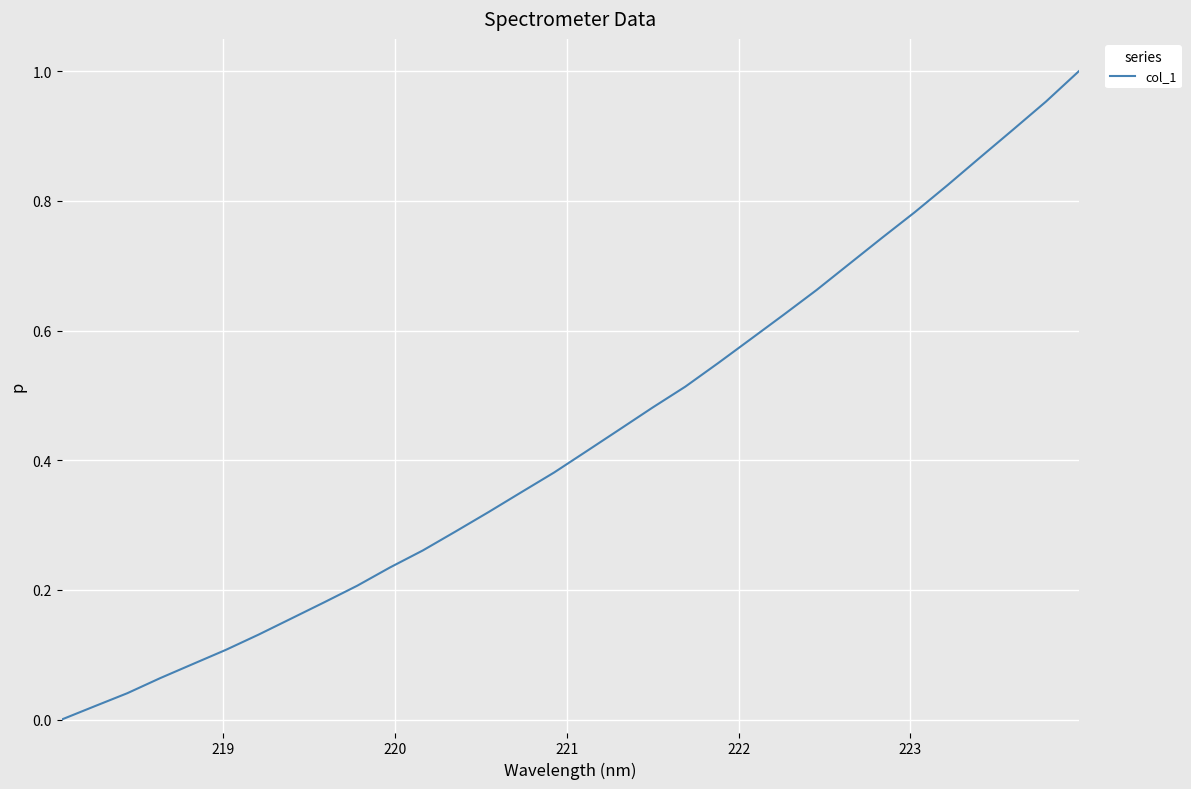

Reading left to right, what are all the values shown in this chart?

0.0	0.0	0.0	0.1	0.1	0.1	0.1	0.2	0.2	0.2	0.2	0.3	0.3	0.3	0.4	0.4	0.4	0.4	0.5	0.5	0.5	0.6	0.6	0.7	0.7	0.7	0.8	0.8	0.9	0.9	1.0	1.0